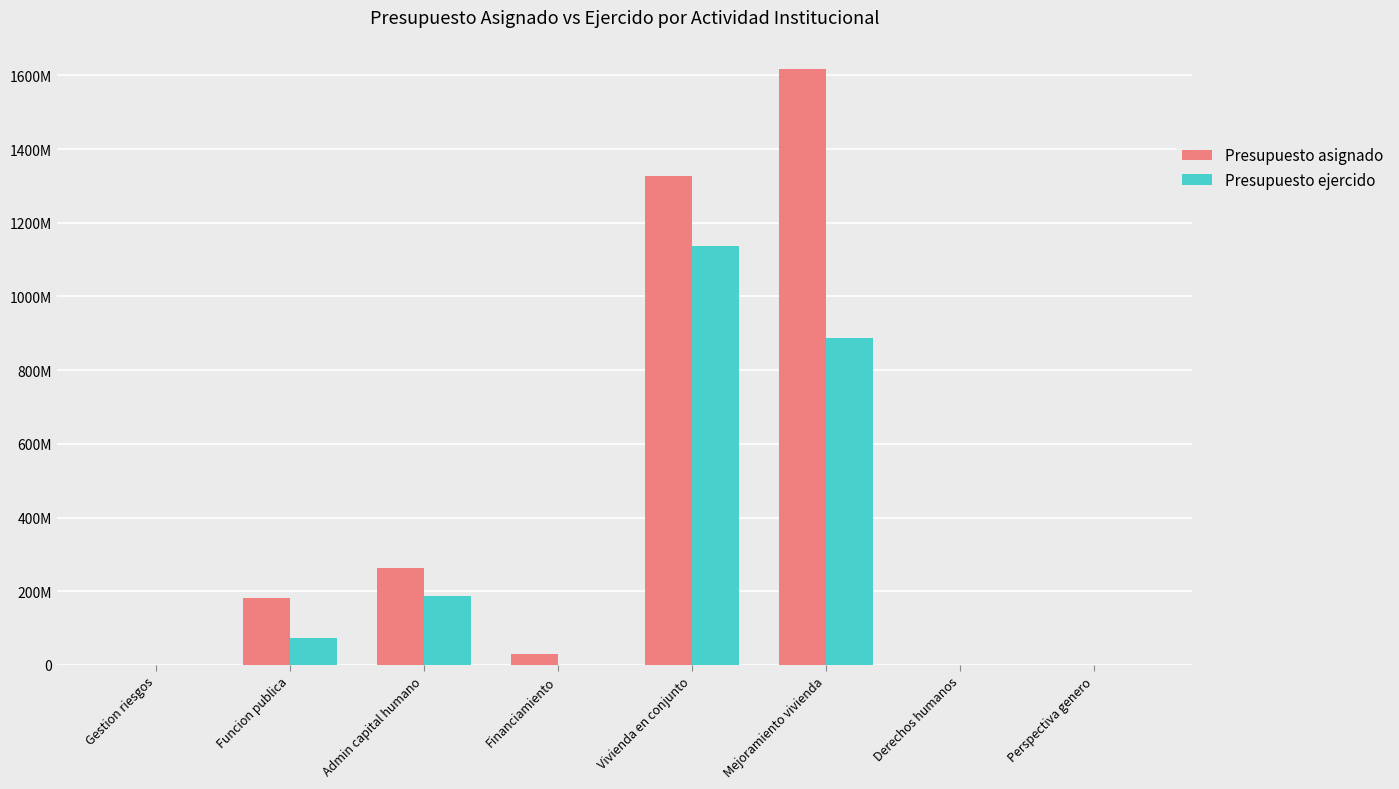

What are all the series names shown in the legend?

Presupuesto asignado, Presupuesto ejercido